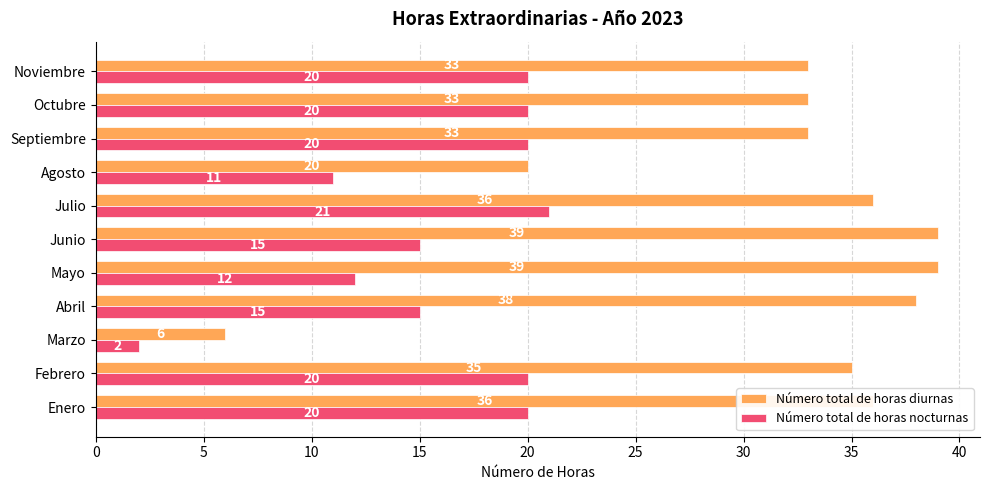

How many categories are shown in the chart?

11